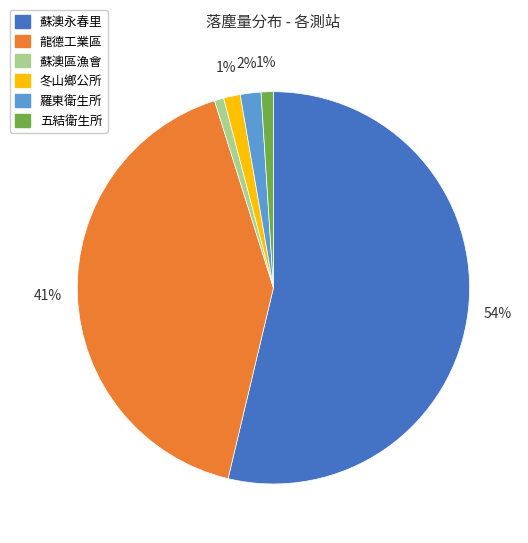

To the nearest percent, what portion does 羅東衛生所 represent?

2%